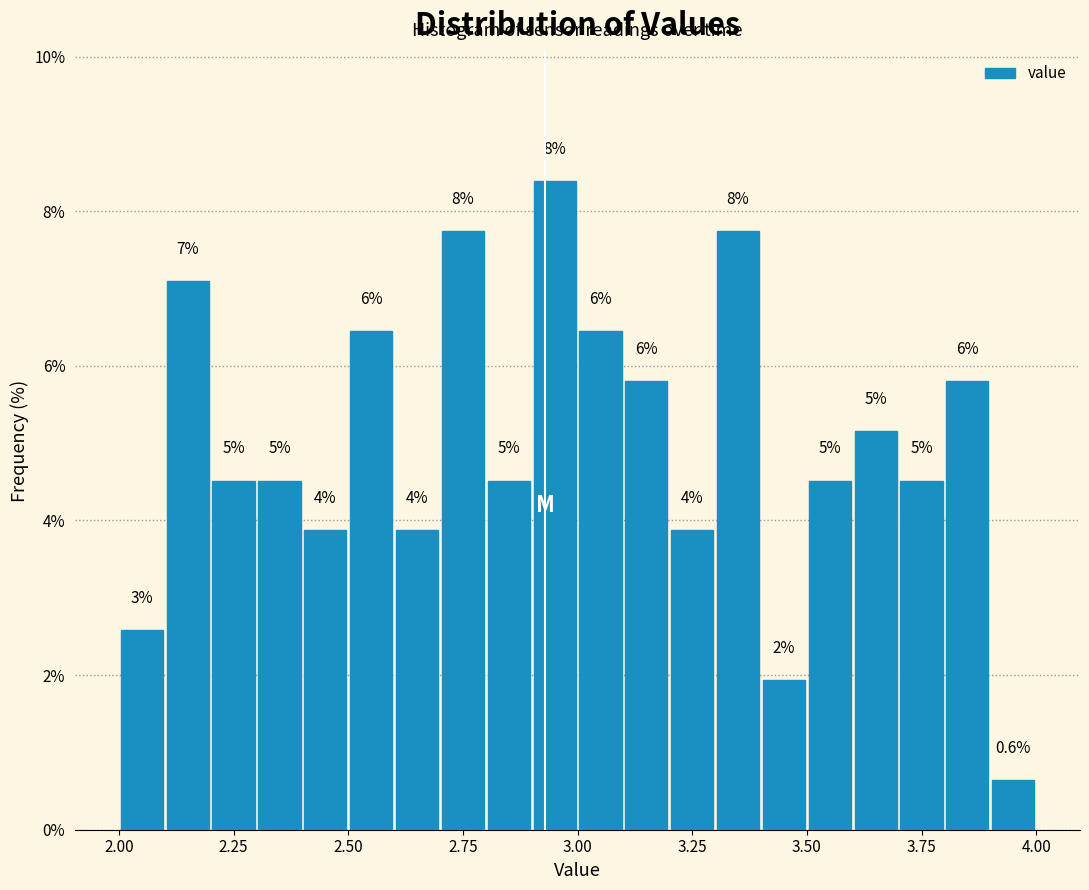

Around what value on the x-axis is the tallest bar? Give the approximate position of its centre, as read against the axis.

2.95